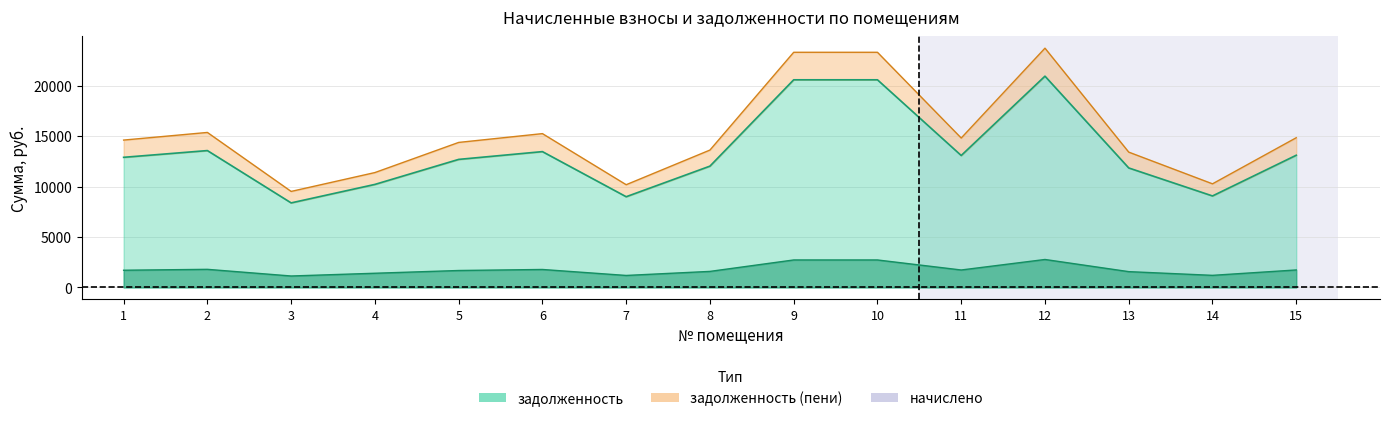

At which label does задолженность first exceed 12891?

1